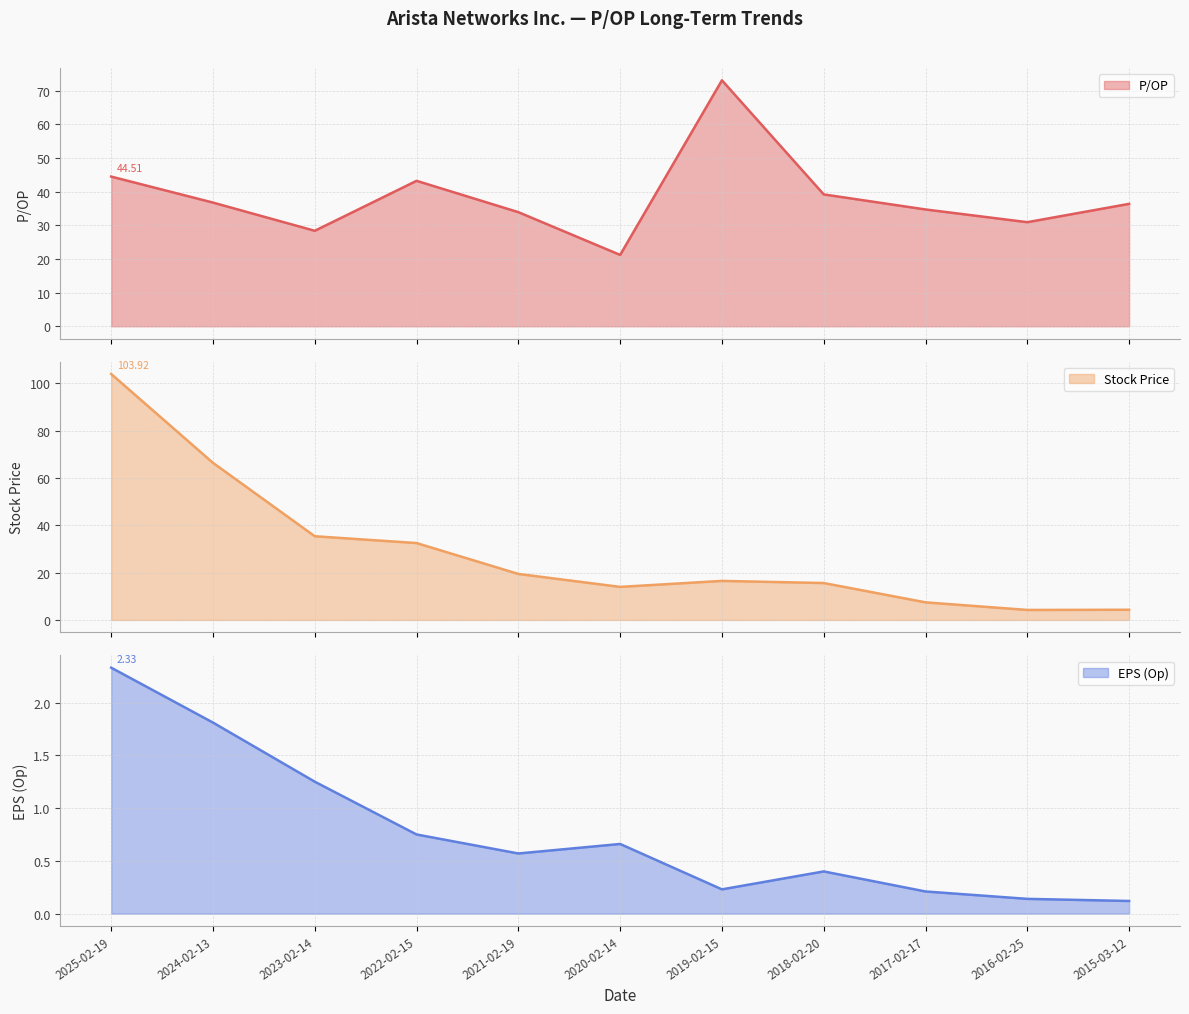

Which series has the largest total across all categories?

P/OP line